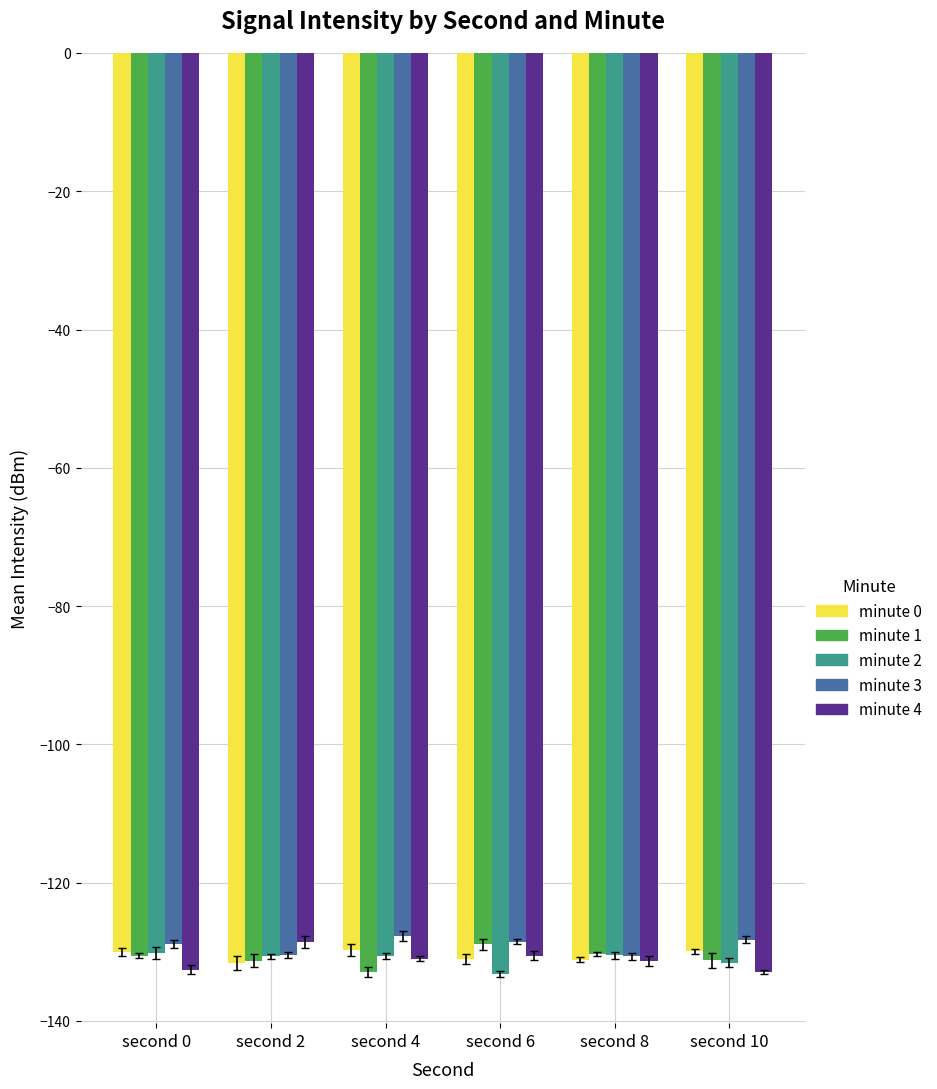

Which series has the widest spread of values?

minute 4